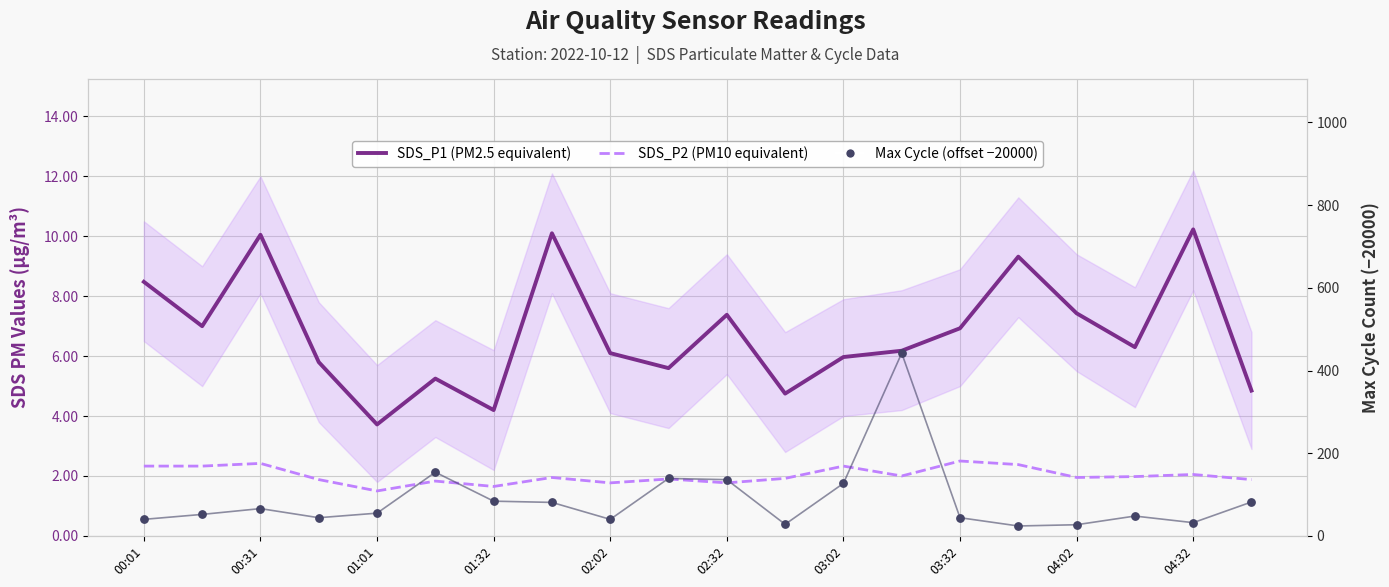

Is the value of SDS_P1 (PM2.5 equivalent) at 01:32 greater than the value of SDS_P2 (PM10 equivalent) at 00:01?

Yes